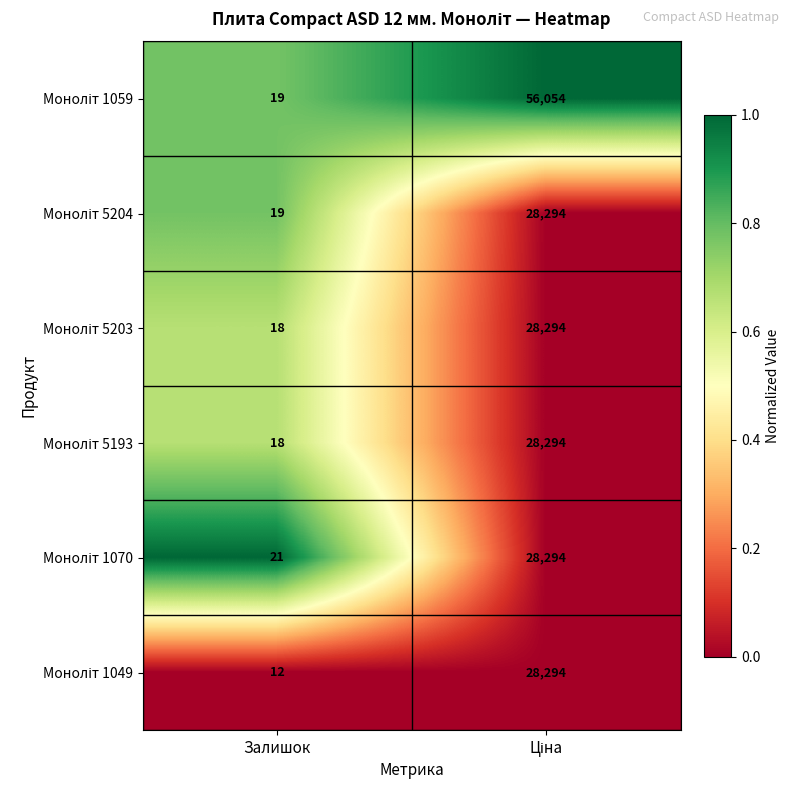

What is the difference between the highest and lowest values at Залишок?

9